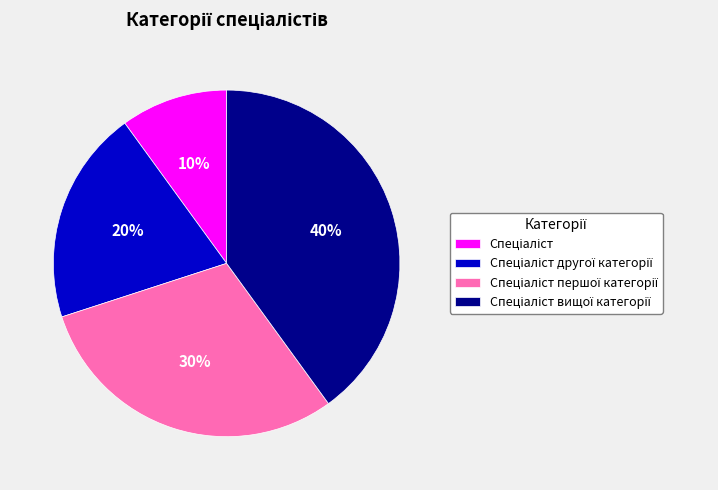

Is there any slice that represents more than half of the pie?

No